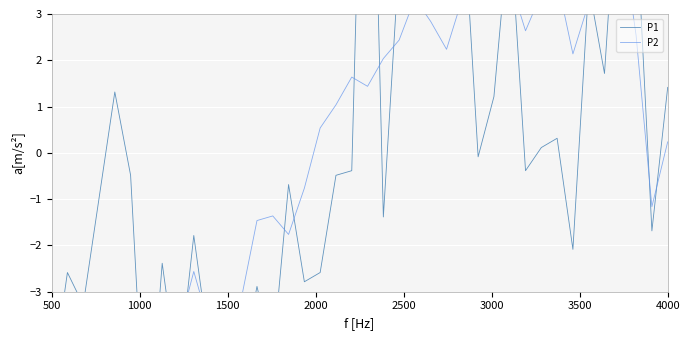

Reading right to left, list all the values displayed in this chart.

P1: 1.4	-1.7	5.1	6.9	1.7	3.6	-2.1	0.3	0.1	-0.4	5.0	1.2	-0.1	5.6	4.5	3.3	6.8	4.2	-1.4	12.4	-0.4	-0.5	-2.6	-2.8	-0.7	-4.4	-2.9	-4.7	-6.7	-4.3	-1.8	-4.9	-2.4	-6.8	-0.5	1.3	-1.0	-3.3	-2.6	-5.0
P2: 0.2	-1.2	2.5	4.9	3.8	3.2	2.1	3.7	3.4	2.6	3.7	3.9	4.0	3.3	2.2	2.8	3.3	2.4	2.0	1.4	1.6	1.0	0.5	-0.8	-1.8	-1.4	-1.5	-3.2	-3.6	-3.8	-2.6	-3.9	-4.5	-4.9	-3.8	-3.2	-4.6	-4.8	-4.9	-5.5